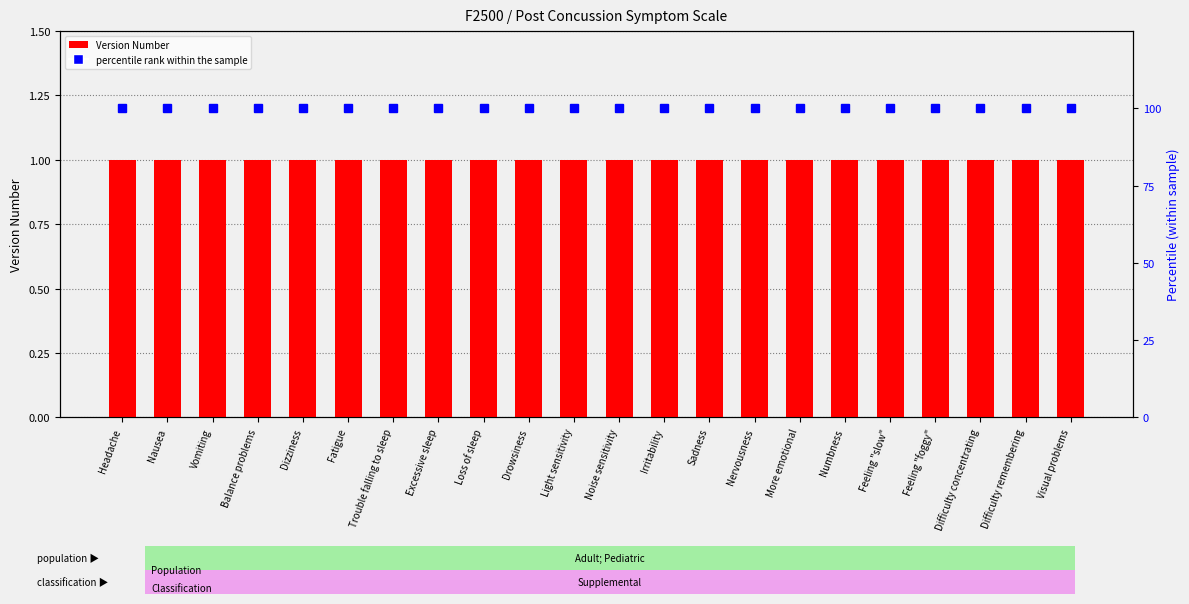

What is the label of the 8th bar from the right?

Nervousness